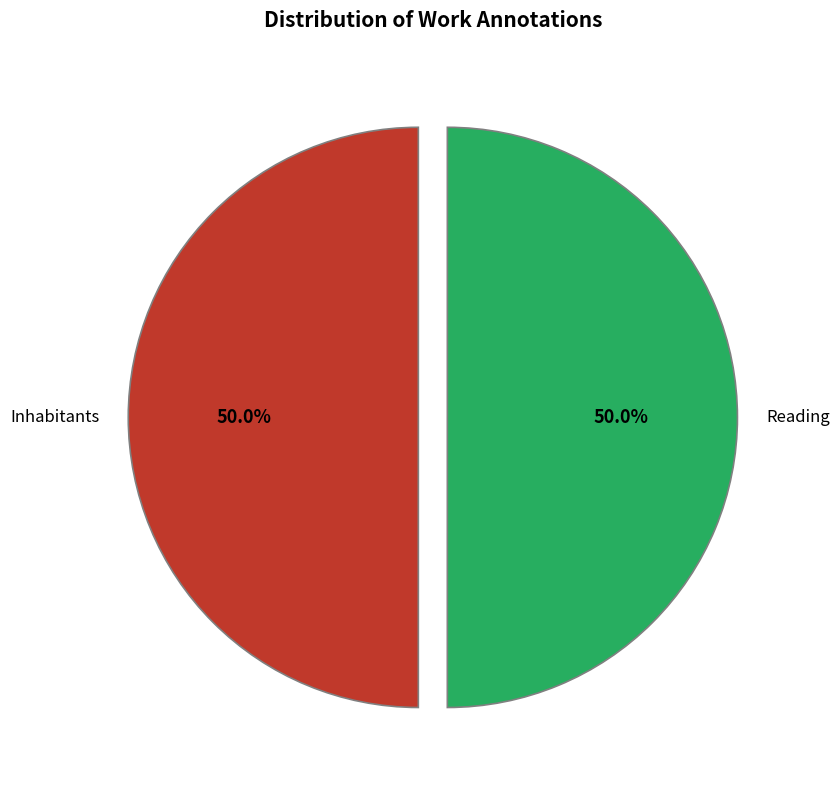

True or false: Reading accounts for 59% of the total.

False